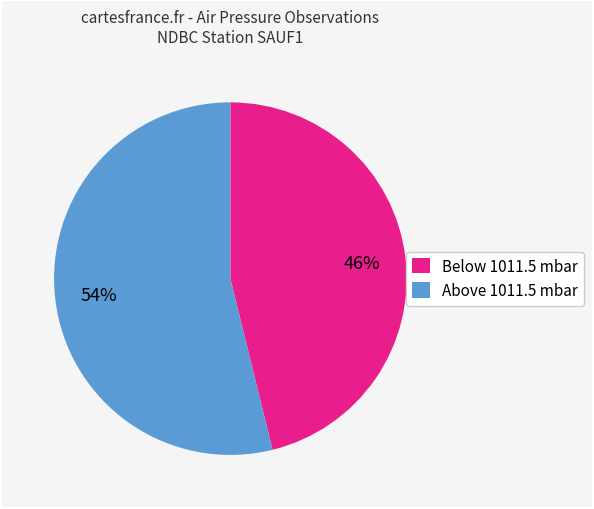

Count the number of slices in the pie.

2